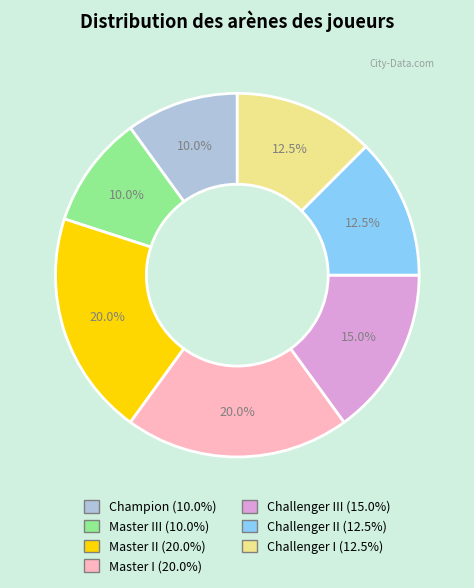

Is there a majority slice in this chart?

No